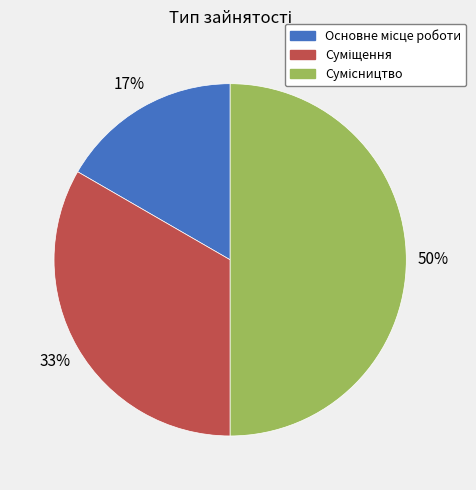

To the nearest percent, what is the difference between the largest and smallest slice percentages?

33%